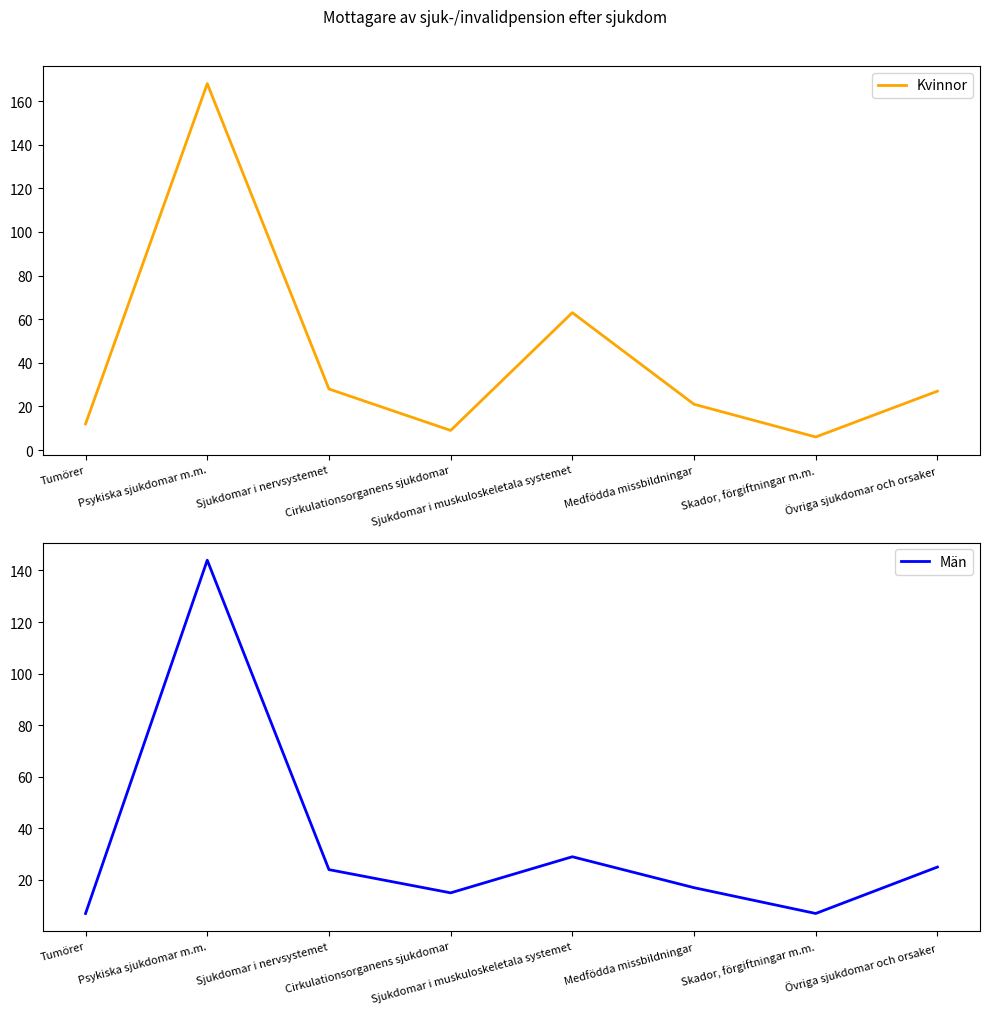

What is the difference between the highest and lowest values at Sjukdomar i muskuloskeletala systemet?

34